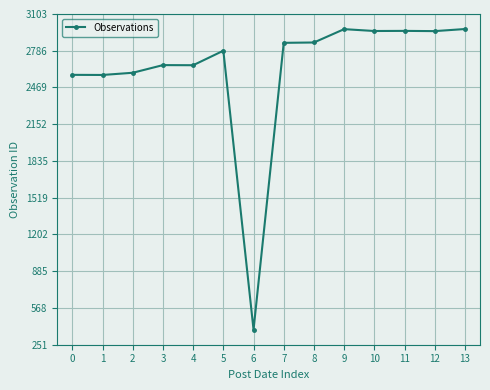

What is the value of the 6th point from the left?

2786